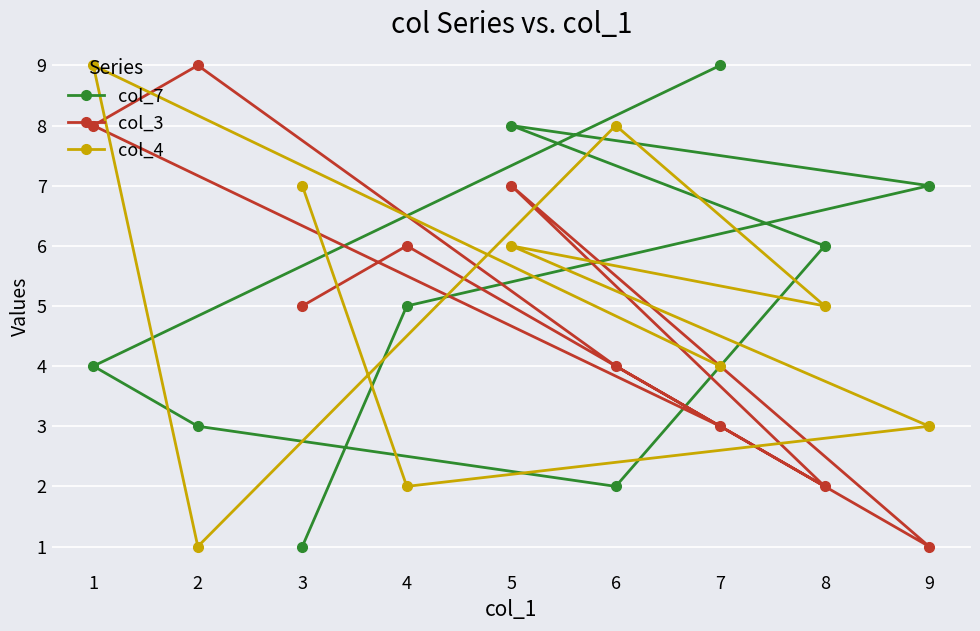

Count the col_3 values in the range 3 to 7.

5